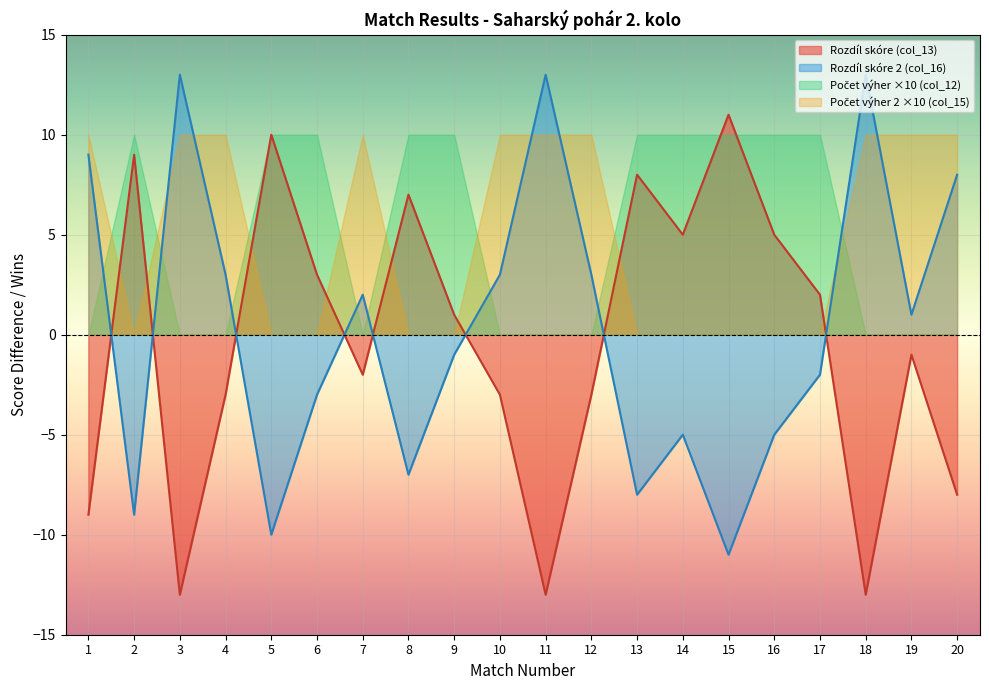

Which series changed the most between 5 and 13?

Rozdíl skóre (col_13)